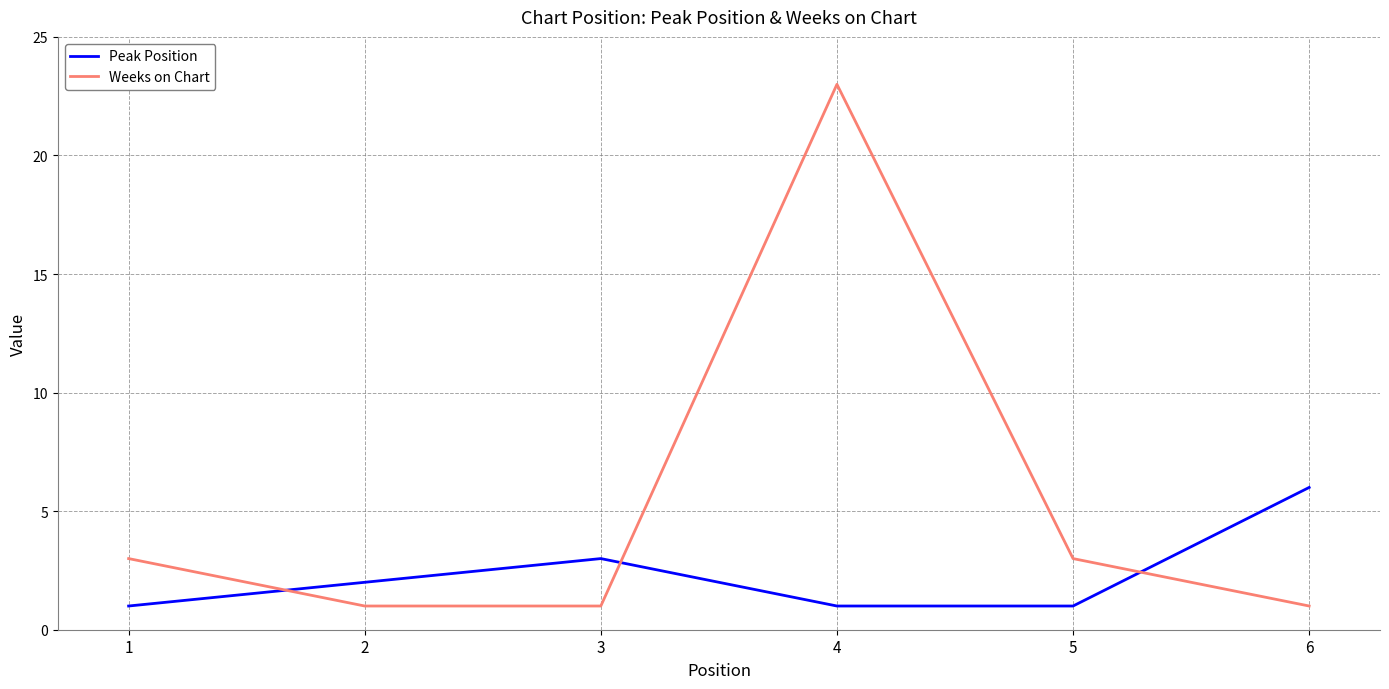

Is the value of Peak Position at 6 greater than the value of Weeks on Chart at 4?

No